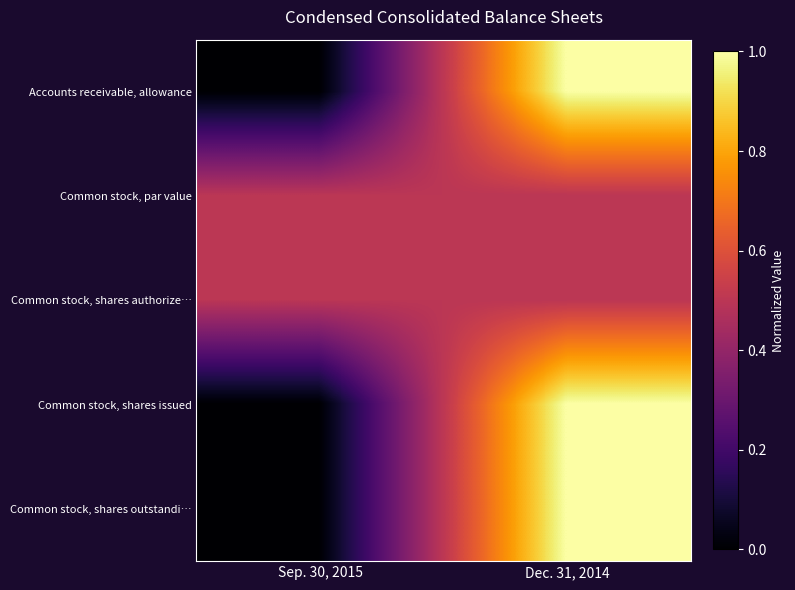

What is the spread (max minus min) of values at Dec. 31, 2014?

0.5